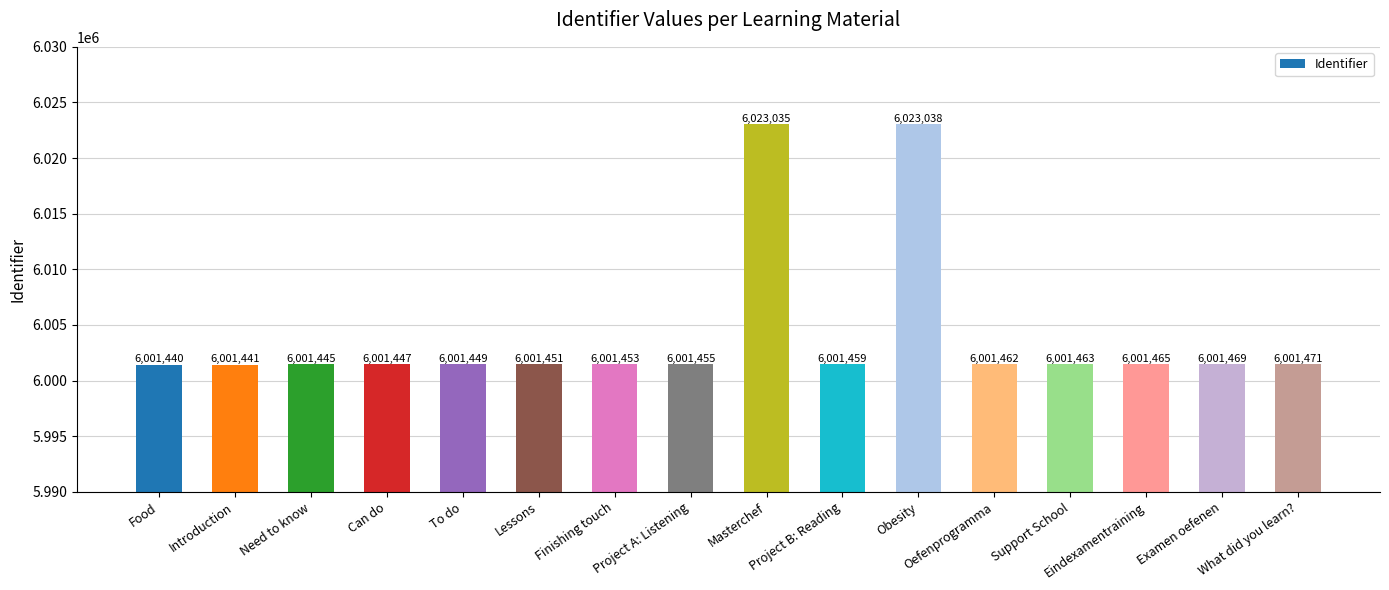

What is the approximate value at Food?

6001440